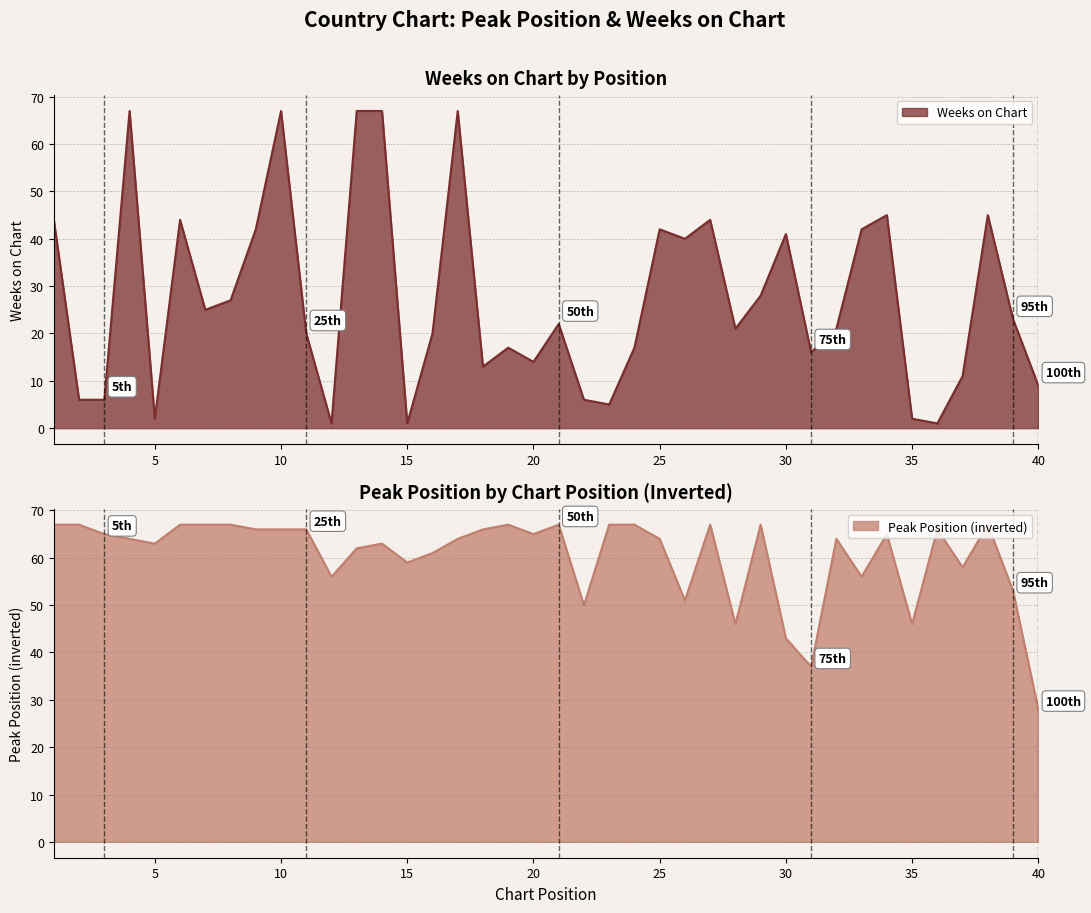

What value does the Weeks on Chart series have at 9?

42